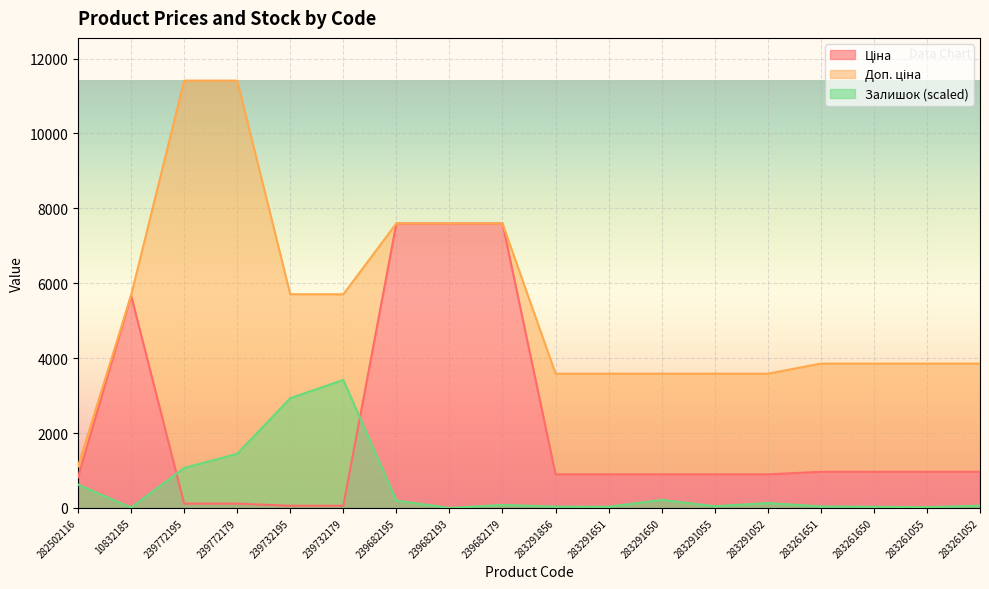

Rank the series by their average value, from lowest to highest.

Залишок, Ціна, Доп. ціна